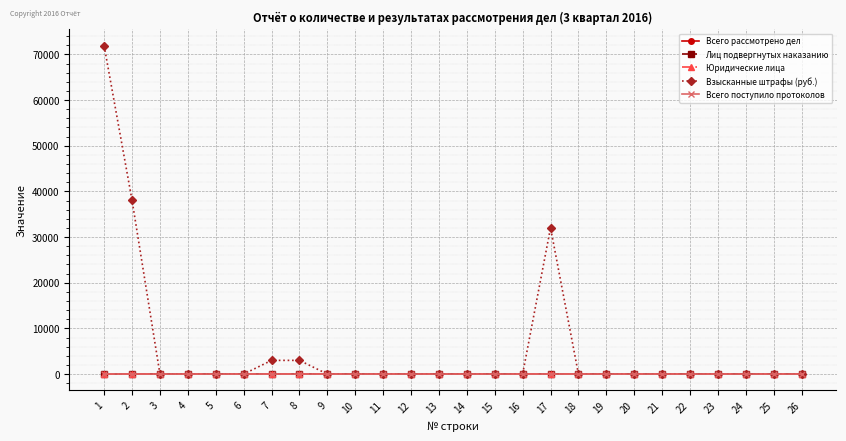

Which series has the widest spread of values?

Взысканные штрафы (руб.)